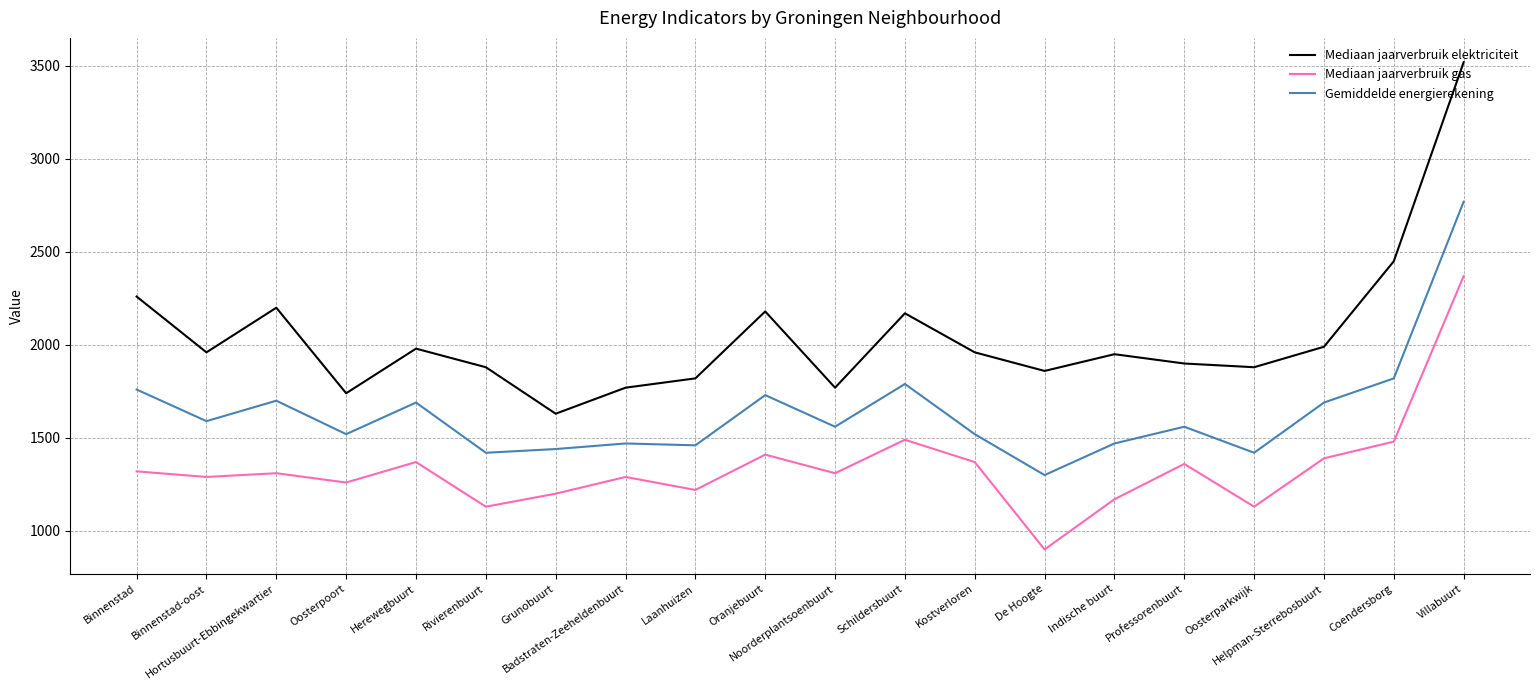

True or false: Gemiddelde energierekening and Mediaan jaarverbruik elektriciteit cross at least once.

False